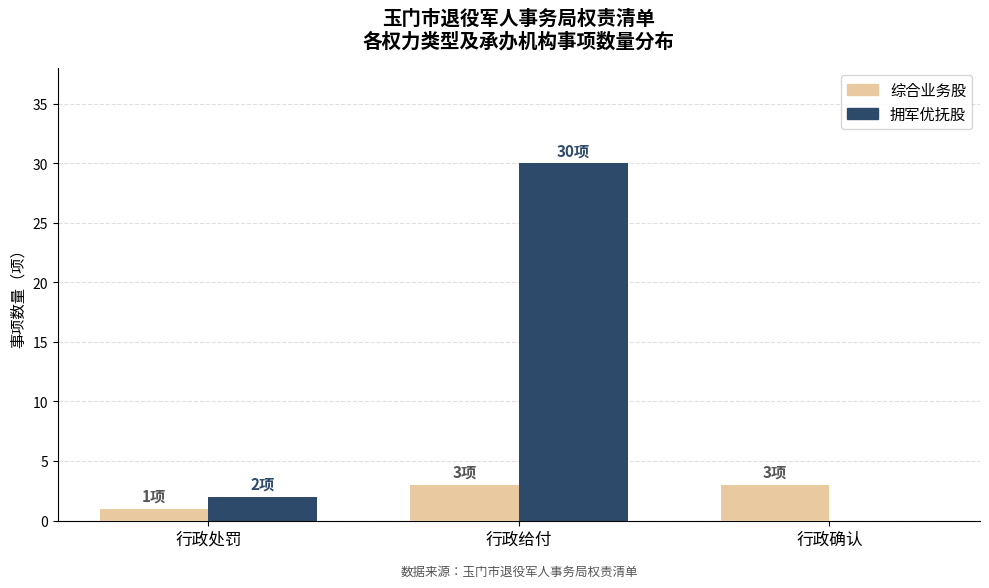

True or false: 拥军优抚股 has a value of -11 at 行政确认.

False